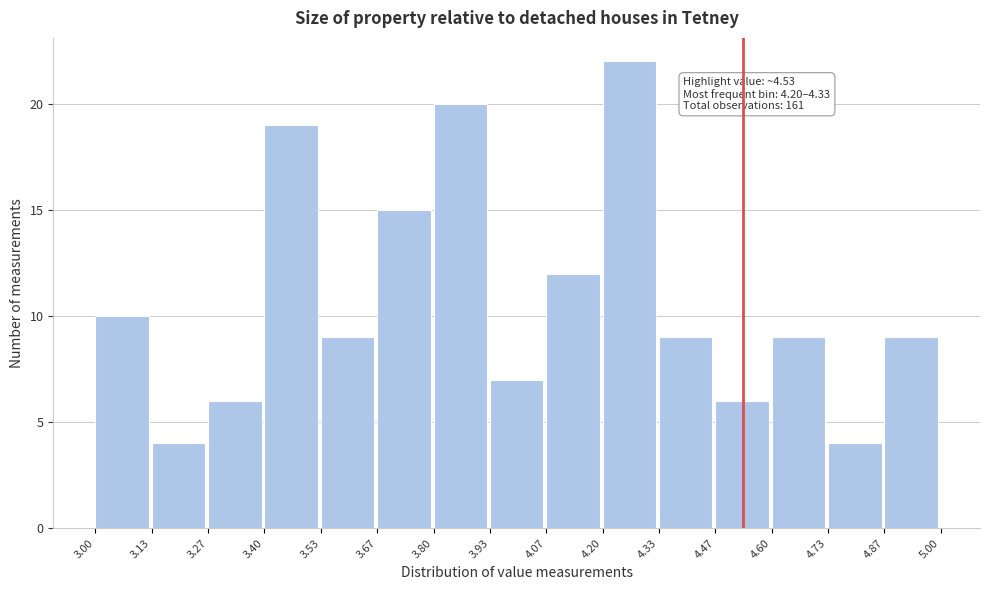

Which range on the x-axis has the tallest bar?

4.20 to 4.33